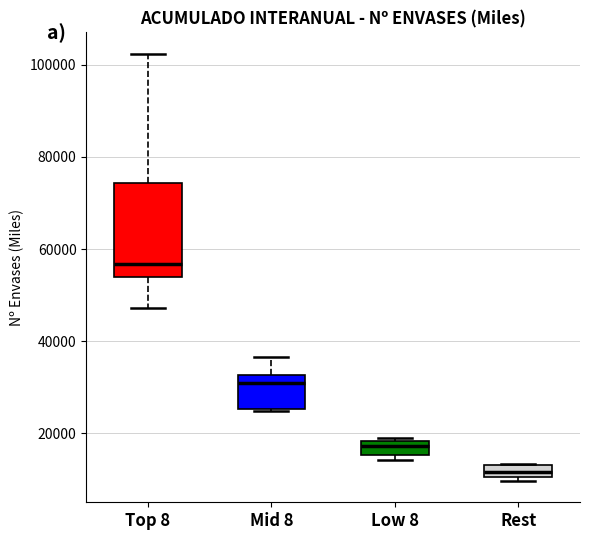

Which box is the tallest, from its lower edge to its upper edge?

Top 8